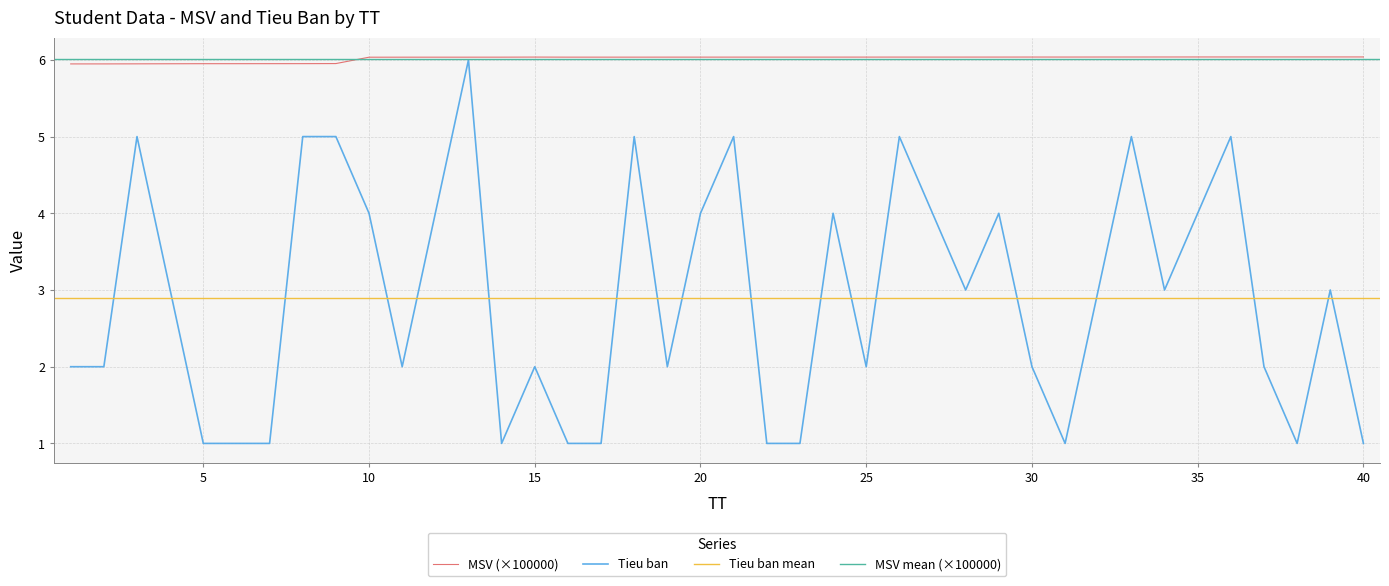

How many data points in MSV are above 6?

31